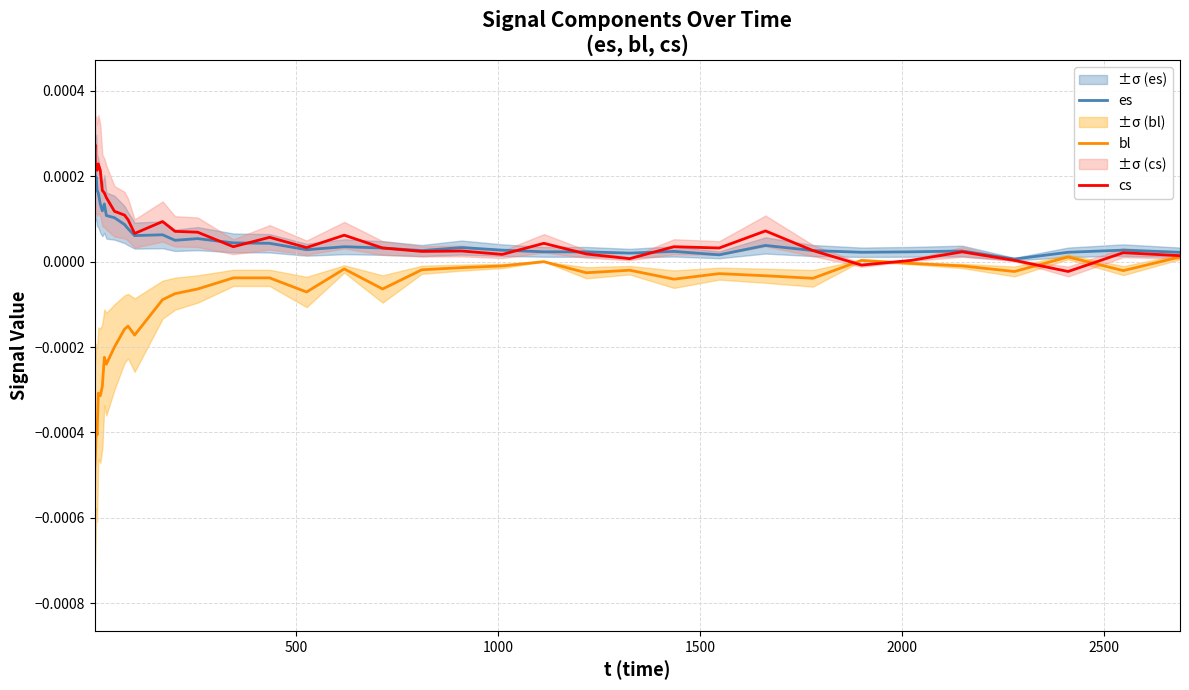

Does the chart have visible grid lines?

Yes